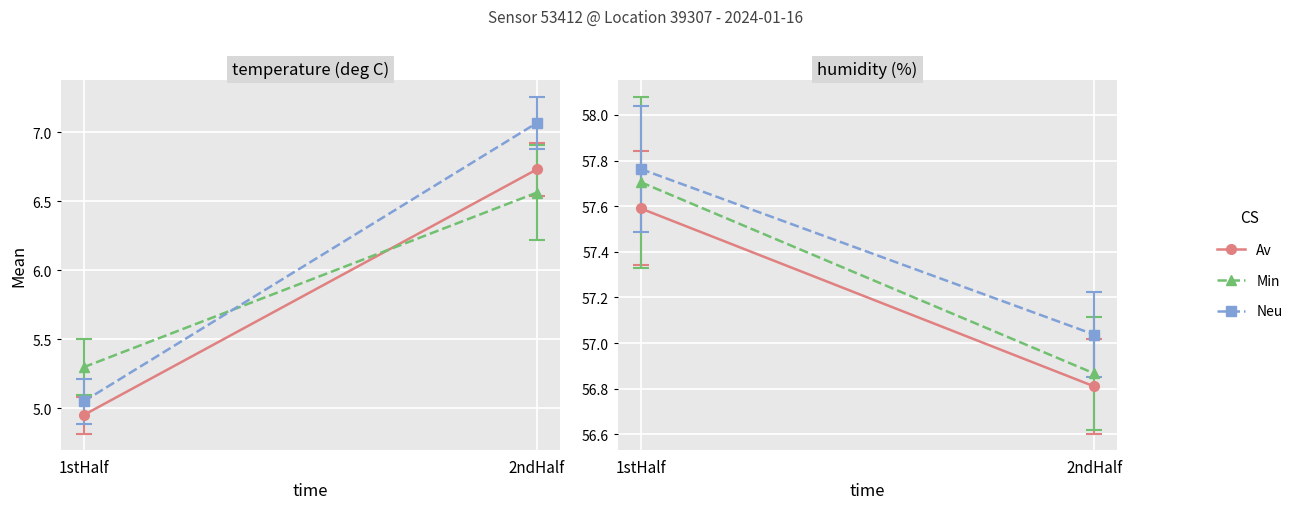

Which series has the largest total across all categories?

Neu